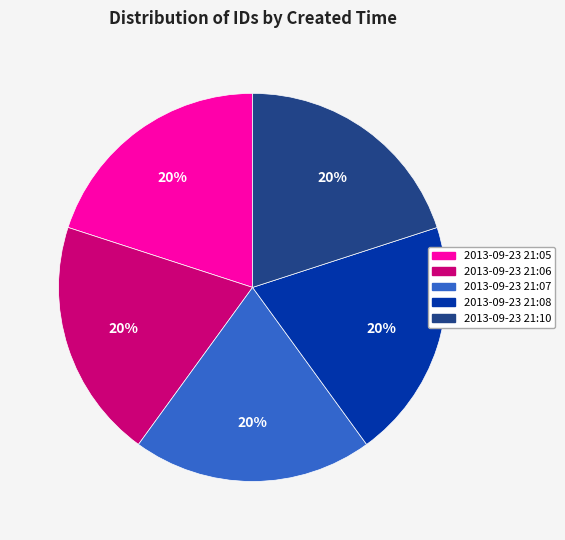

Is there any slice that represents more than half of the pie?

No